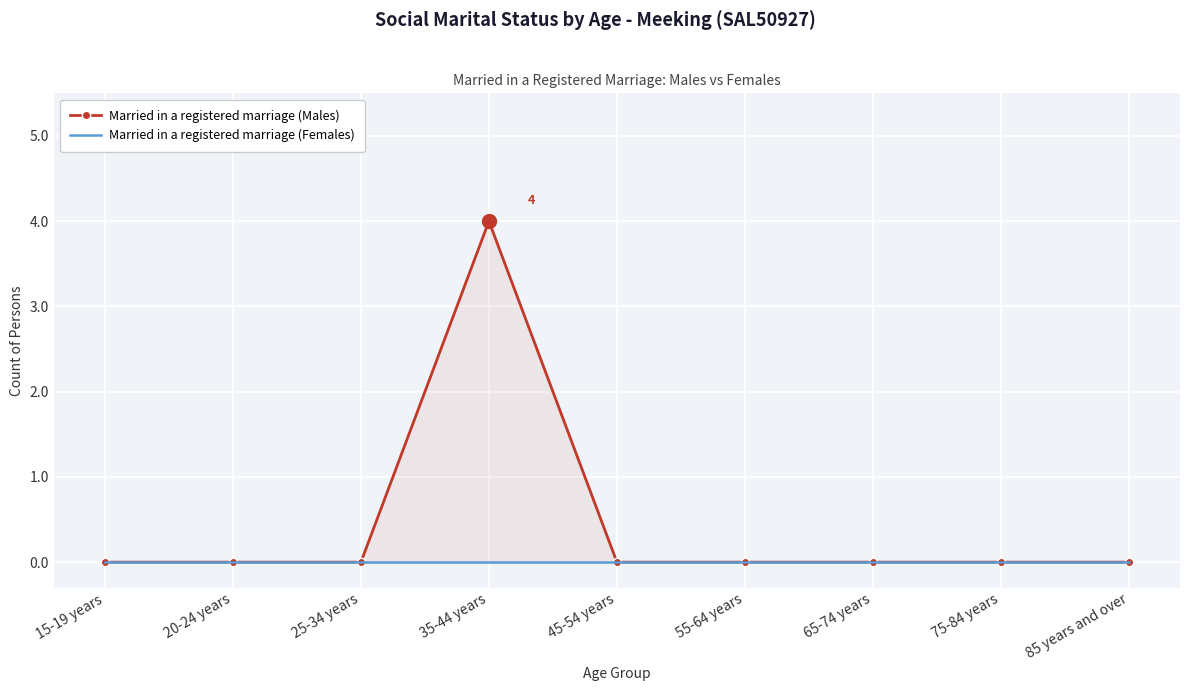

True or false: Married in a registered marriage (Males) and Married in a registered marriage (Females) cross at least once.

False